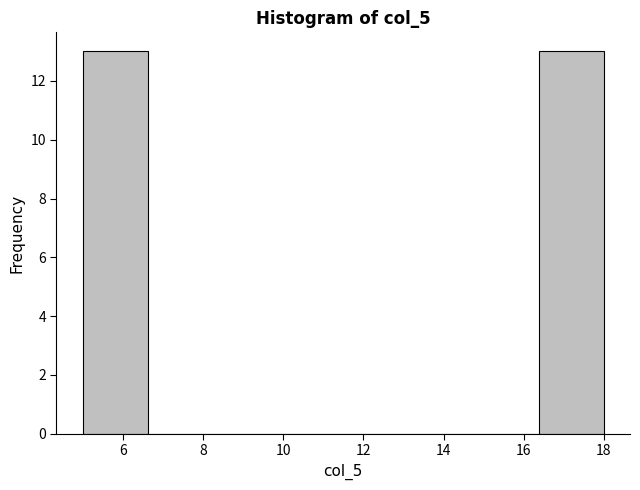

Reading left to right, list every bar in this chart as the range it spans on the x-axis followed by its height. Neither the bar edges nor the heights are printed on the chart, so give them approximately, as read against the axes.

5.0 to 6.6: 13
6.6 to 8.2: 0
8.2 to 9.8: 0
9.8 to 11.6: 0
11.6 to 13.2: 0
13.2 to 14.8: 0
14.8 to 16.4: 0
16.4 to 18.0: 13